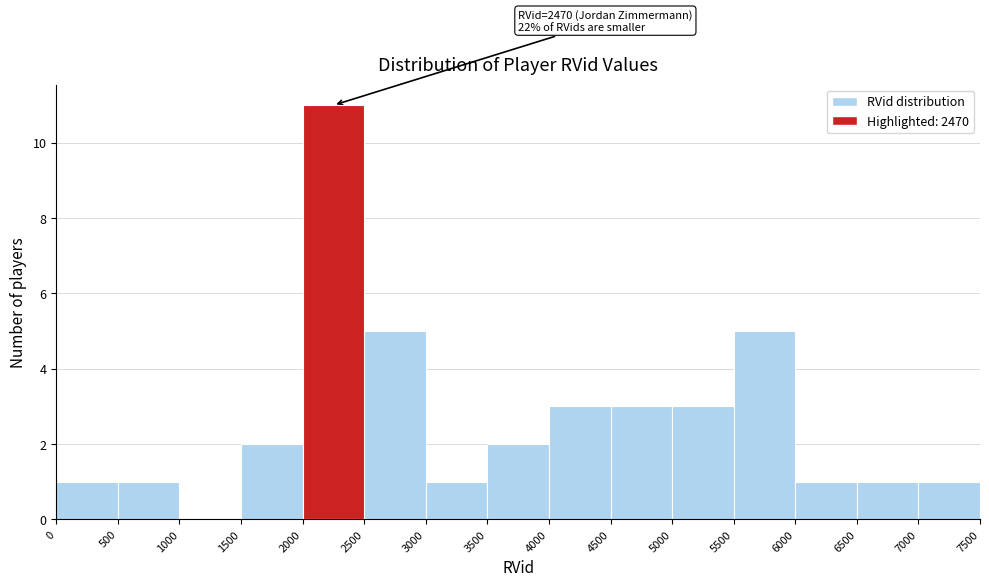

Which range on the x-axis has the tallest bar?

2000 to 2500